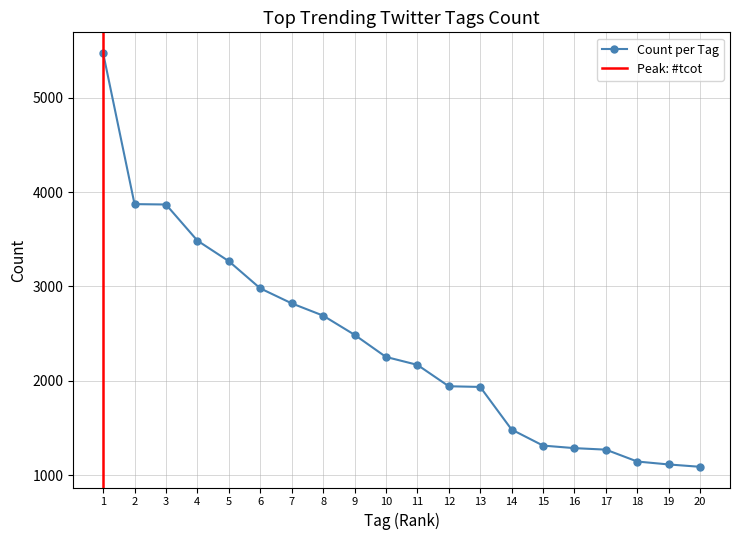

How many values are below 2253?

10